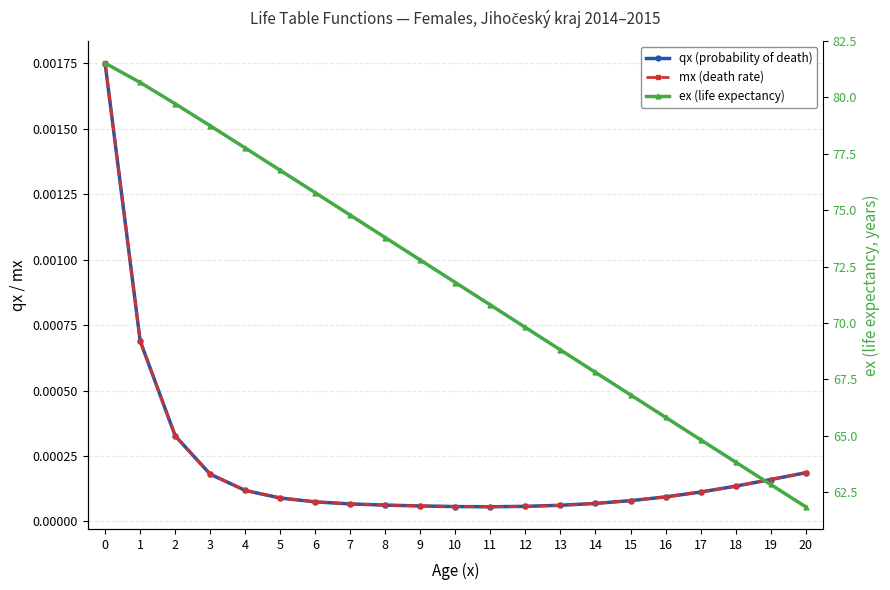

At how many categories does at least one series exceed 10?

21